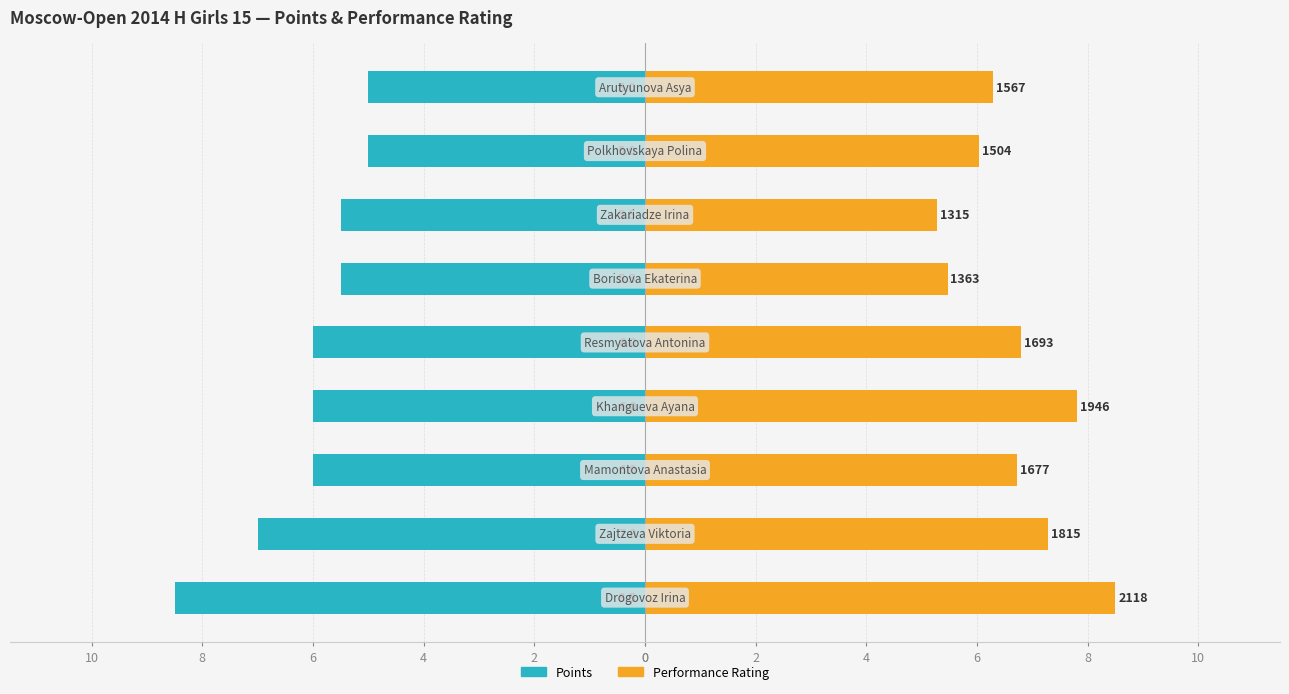

What is the sum of all Points values?

-54.5